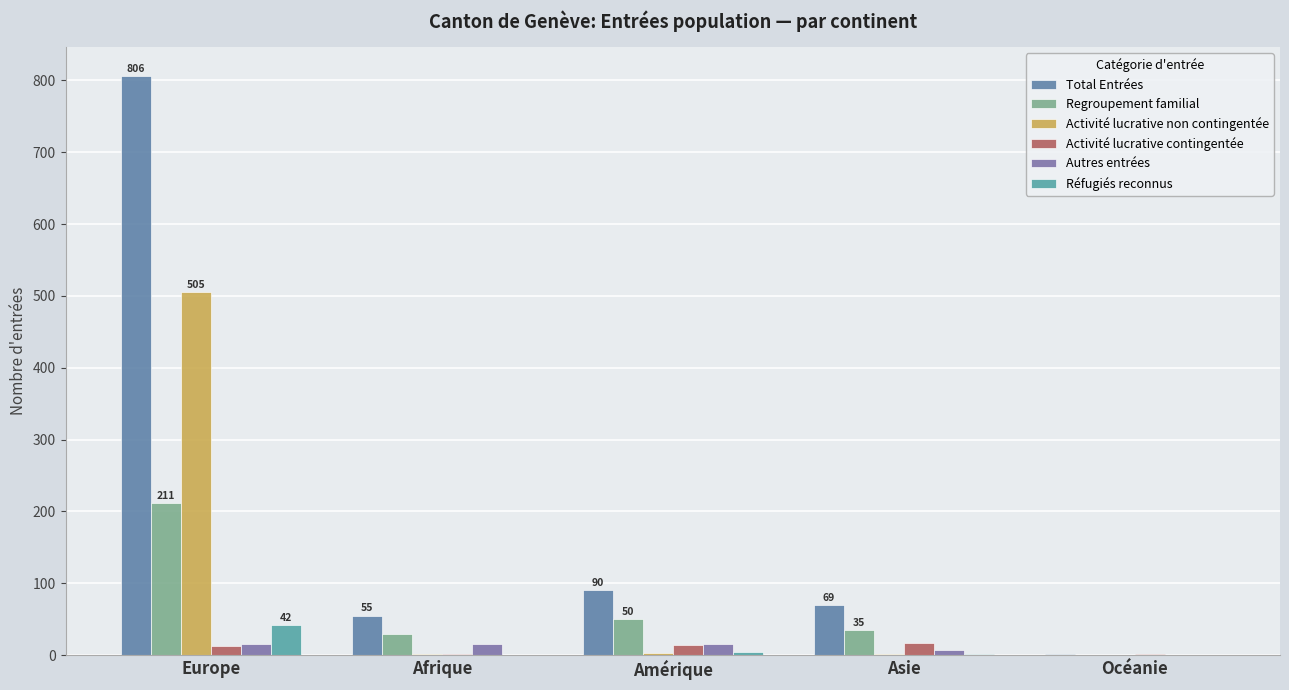

Reading right to left, list all the values displayed in this chart.

Total Entrées: Océanie=2	Asie=69	Amérique=90	Afrique=55	Europe=806
Regroupement familial: Océanie=0	Asie=35	Amérique=50	Afrique=29	Europe=211
Activité lucrative non contingentée: Océanie=0	Asie=2	Amérique=3	Afrique=2	Europe=505
Activité lucrative contingentée: Océanie=2	Asie=17	Amérique=14	Afrique=1	Europe=13
Autres entrées: Océanie=0	Asie=7	Amérique=16	Afrique=15	Europe=15
Réfugiés reconnus: Océanie=0	Asie=1	Amérique=4	Afrique=0	Europe=42